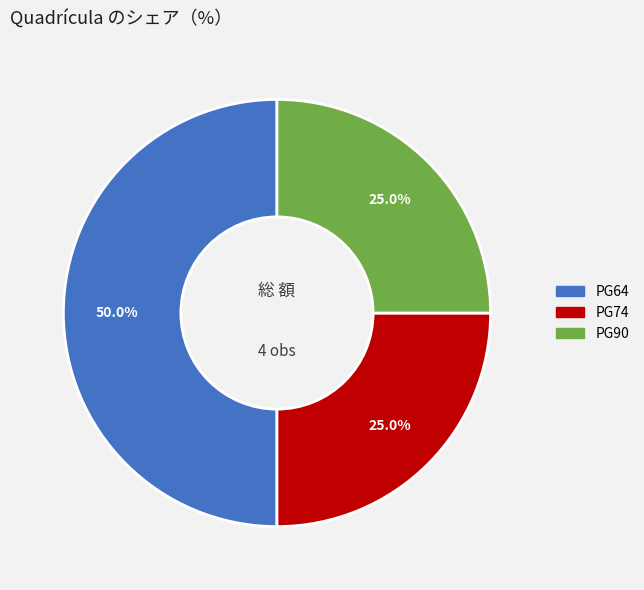

The PG90 slice represents 25% of the pie. True or false?

True